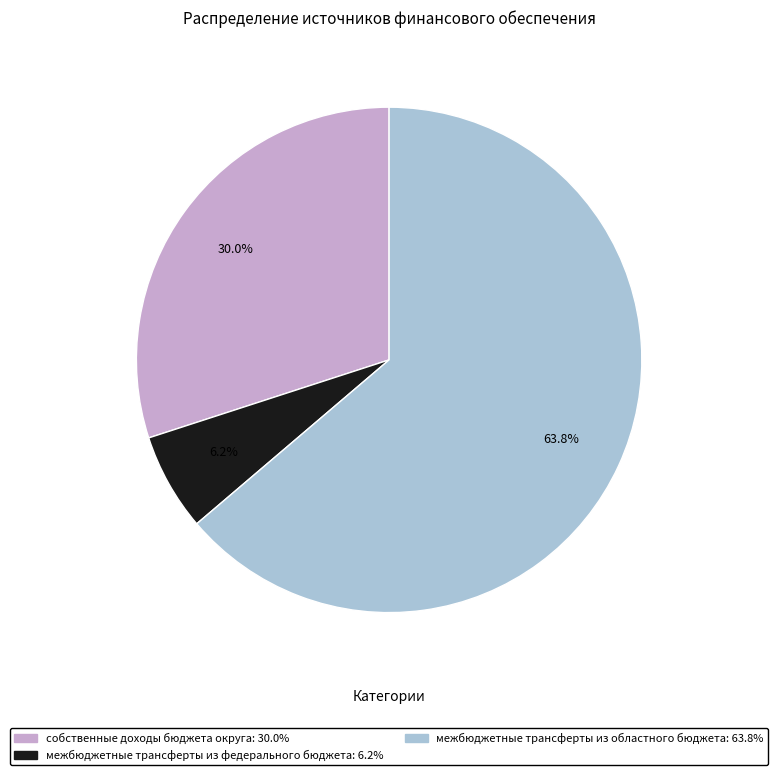

Which category has the biggest portion of the pie?

межбюджетные трансферты из областного бюджета: 63.8%